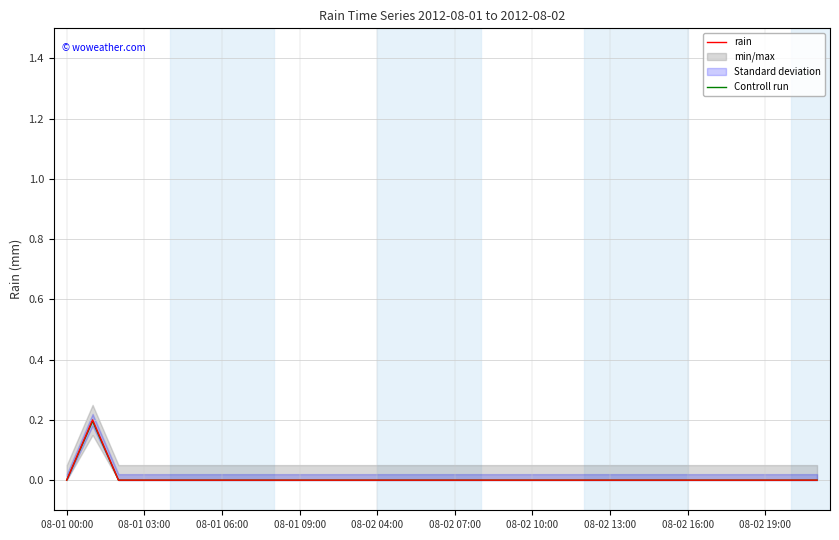

List the series in order of their peak value, highest first.

rain, Controll run